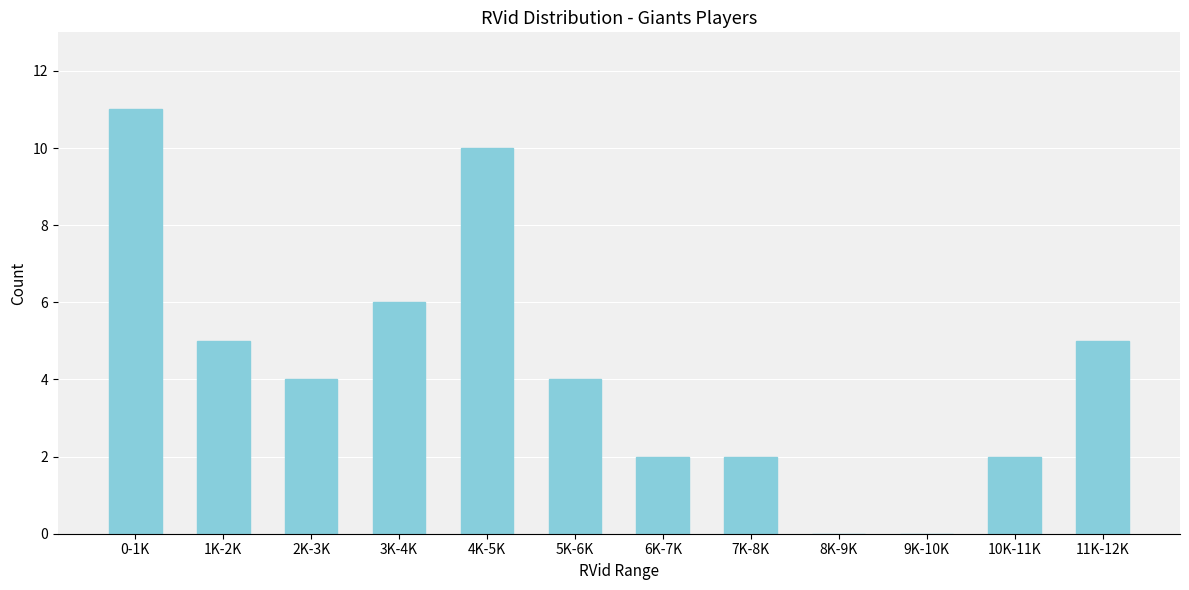

Reading left to right, what are all the values shown in this chart?

0-1K=11	1K-2K=5	2K-3K=4	3K-4K=6	4K-5K=10	5K-6K=4	6K-7K=2	7K-8K=2	8K-9K=0	9K-10K=0	10K-11K=2	11K-12K=5